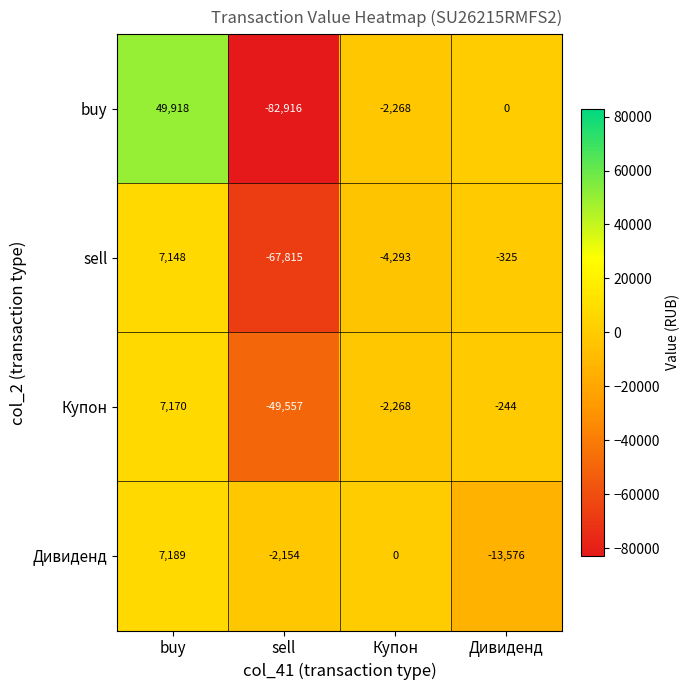

What is the difference between the highest and lowest values at Дивиденд?

13576